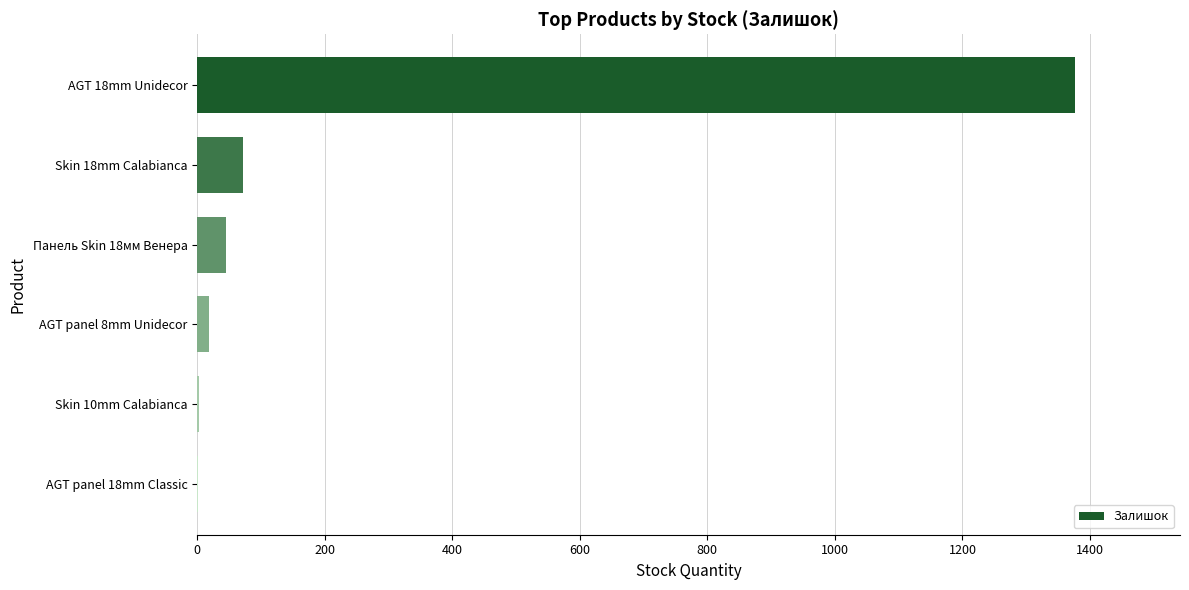

What is the sum of all values?

1517